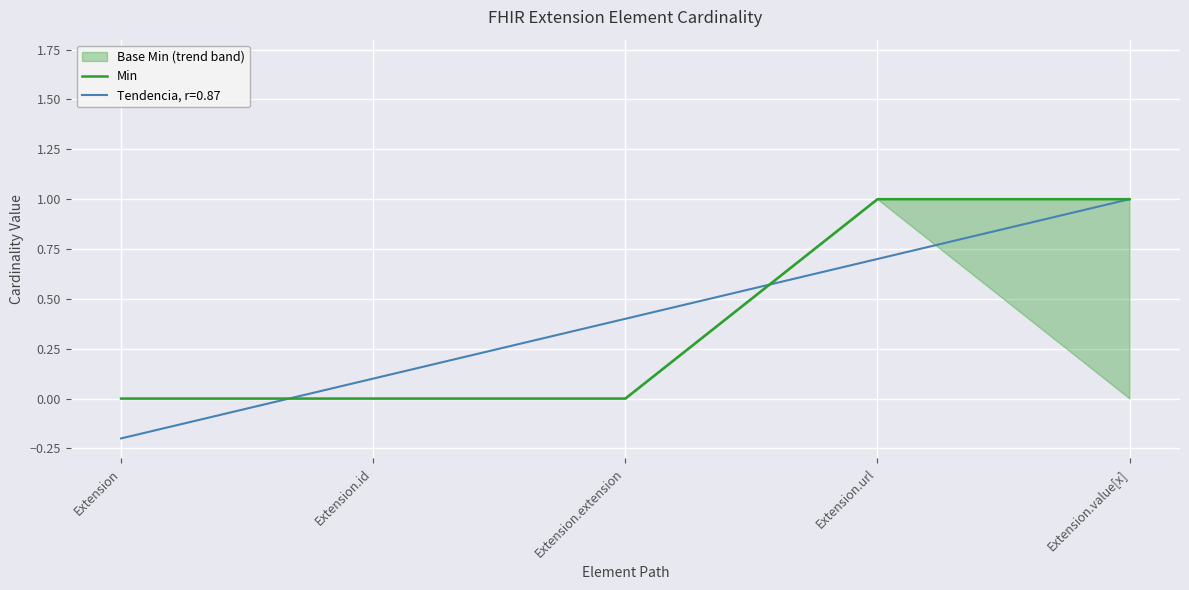

Is this an area chart (filled region under the line)?

No